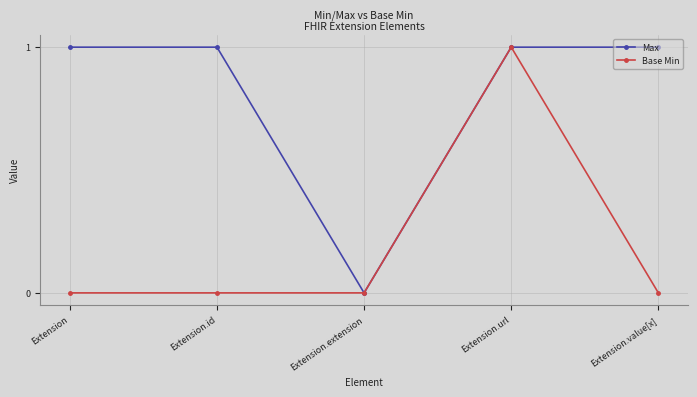

What are all the series names shown in the legend?

Max, Base Min